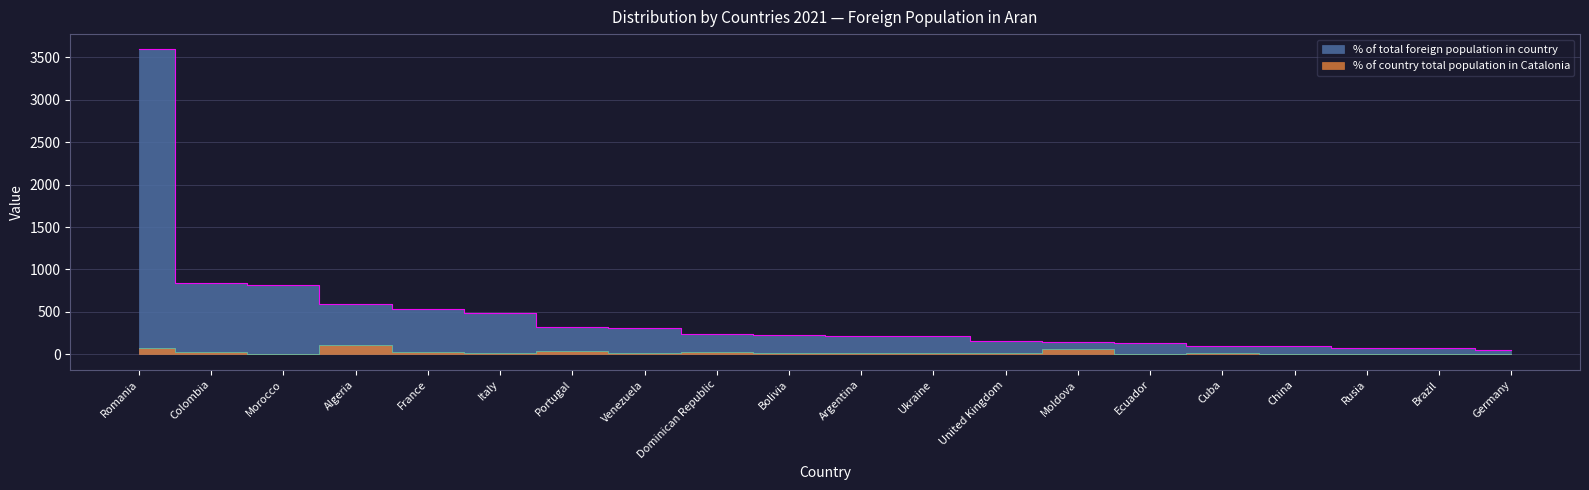

What are all the series names shown in the legend?

% of total foreign population in country, % of country total population in Catalonia